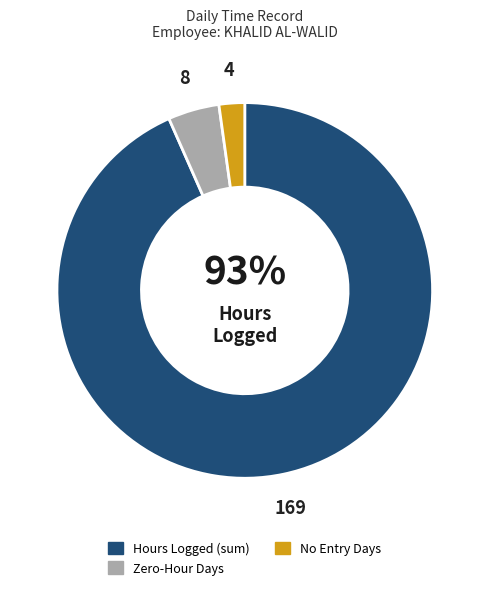

To the nearest percent, what is the average slice percentage?

33%